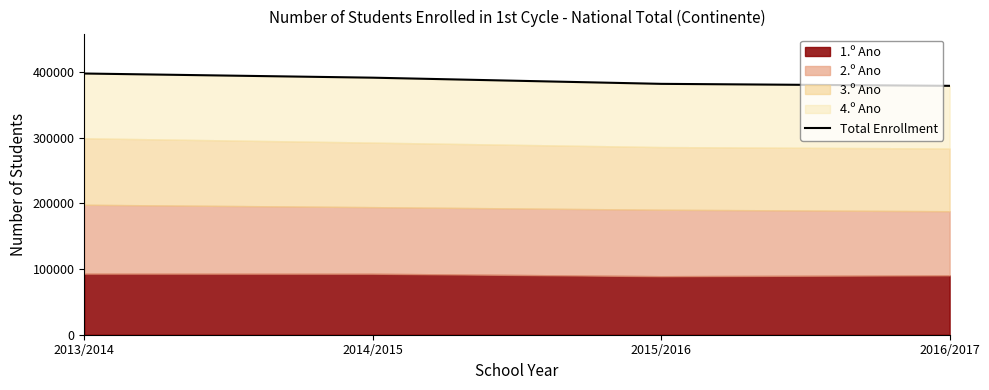

Between 2014/2015 and 2015/2016, which is larger?

2014/2015